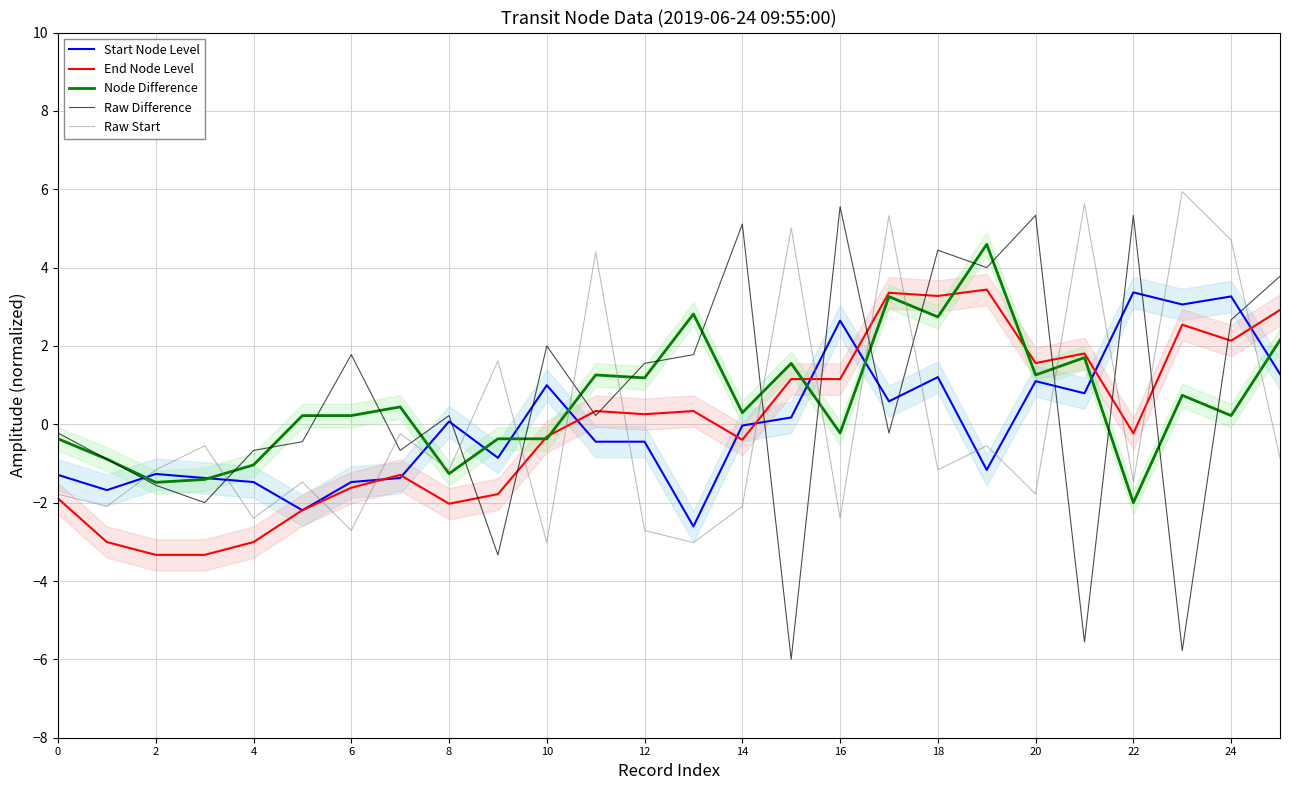

The Raw Start series shows 1.9 at 17. True or false?

False